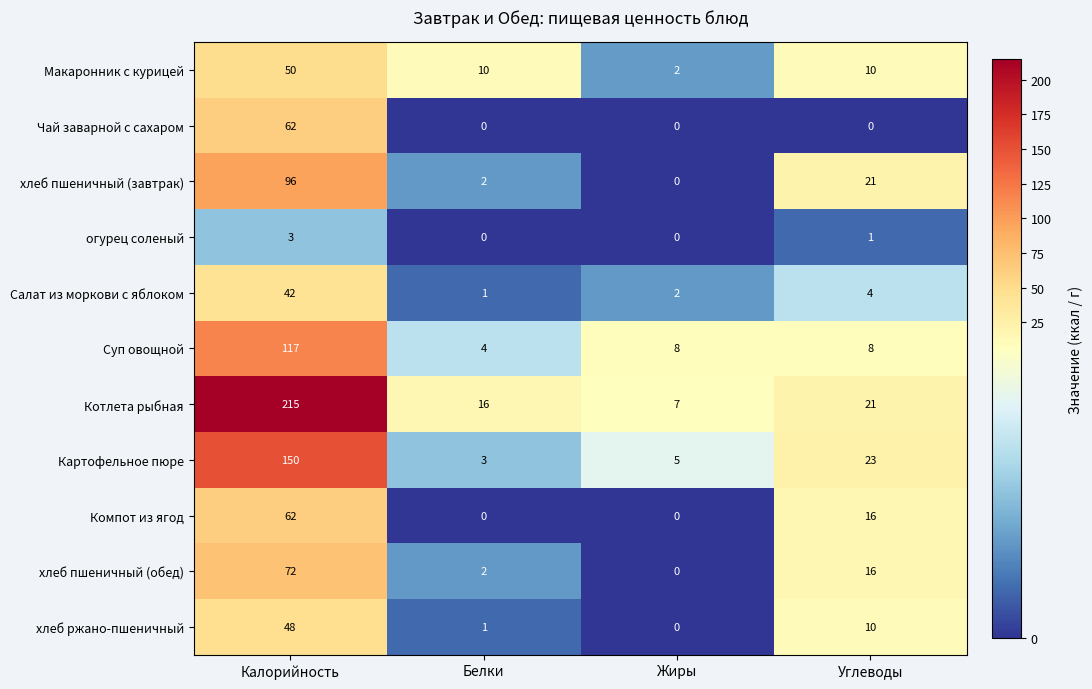

Read the Чай заварной с сахаром value at Калорийность.

62